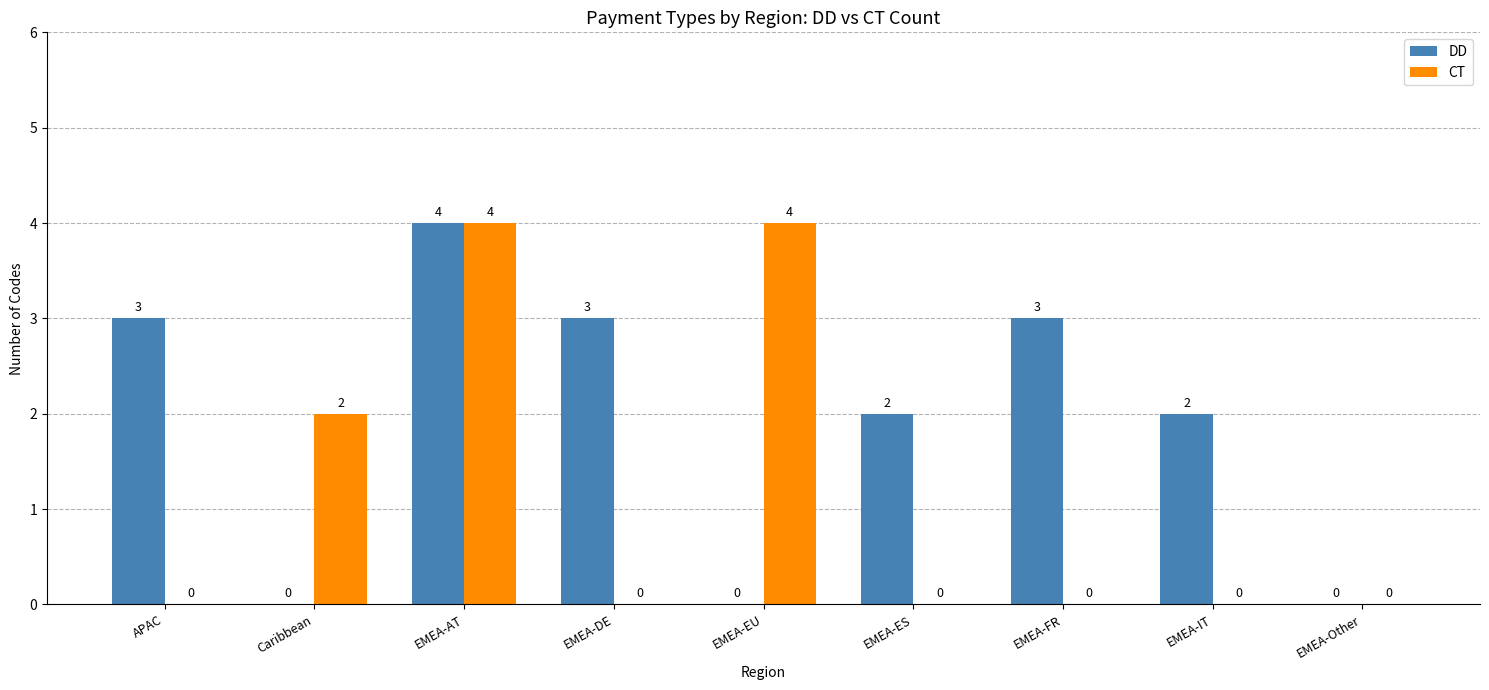

How many categories are shown in the chart?

9